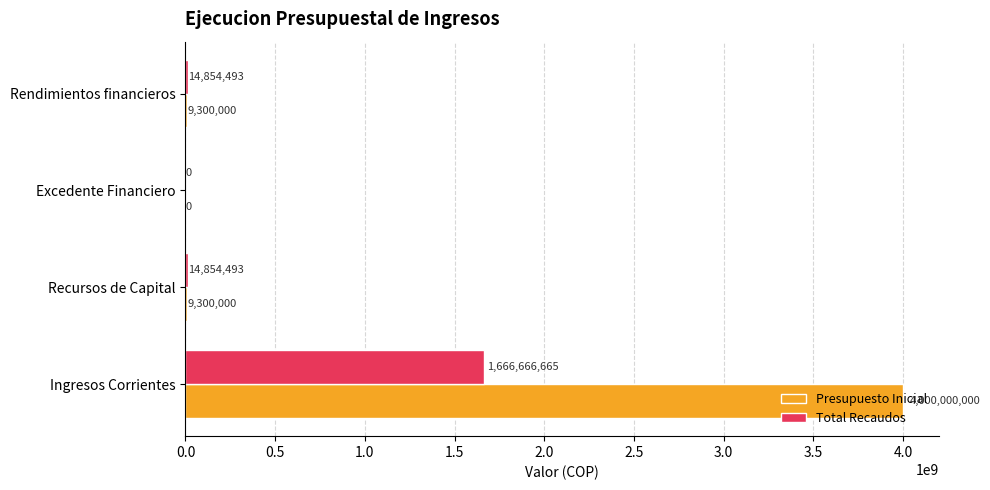

True or false: Total Recaudos has a value of 0.0 at Excedente Financiero.

True